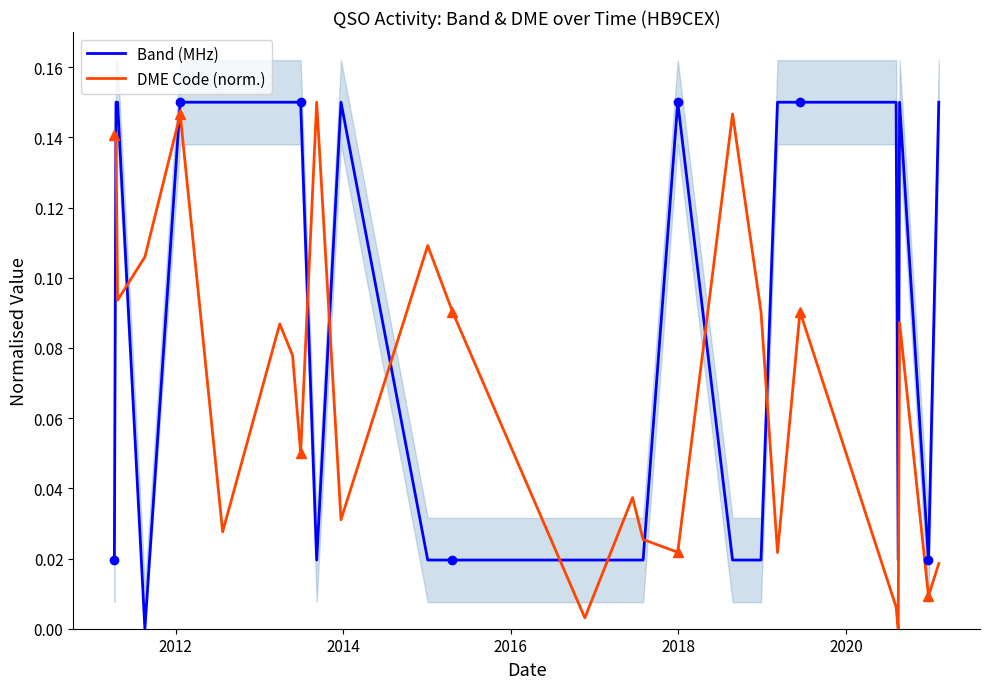

After their last crossing, which series has the higher values: Band (MHz) or DME Code (norm.)?

Band (MHz)